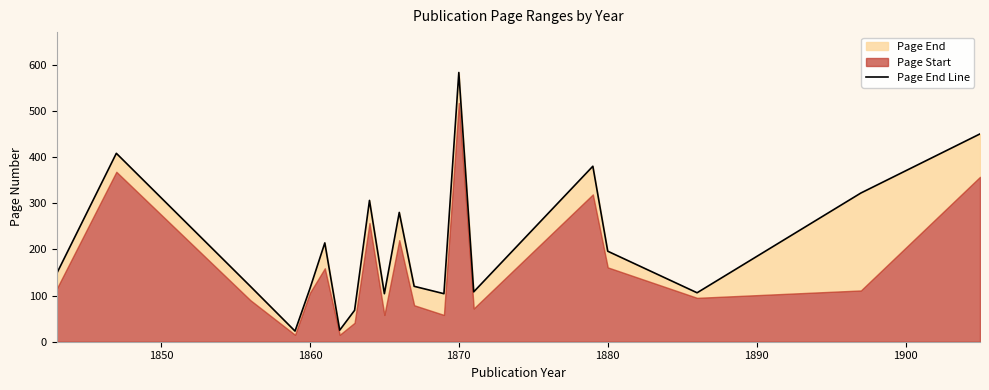

Is it true that the value at 14 is 38?

False